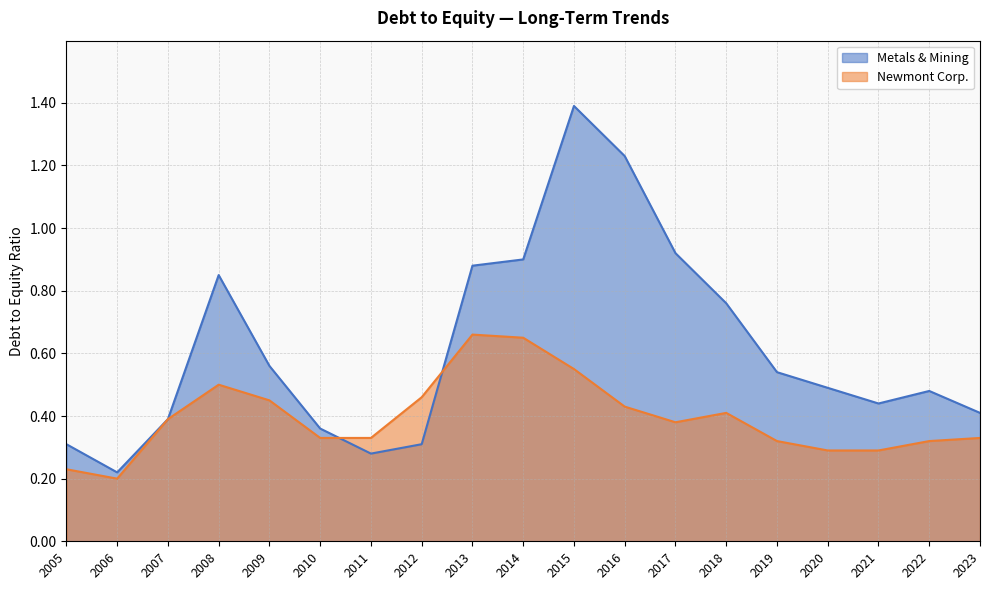

Rank the series by their average value, from highest to lowest.

Metals & Mining, Newmont Corp.